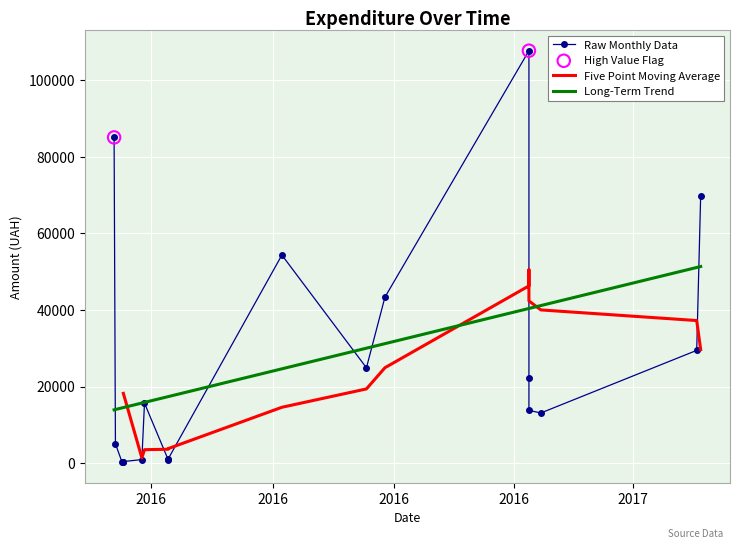

Approximately how many times larger is the value at 16 compared to 4?

0.2